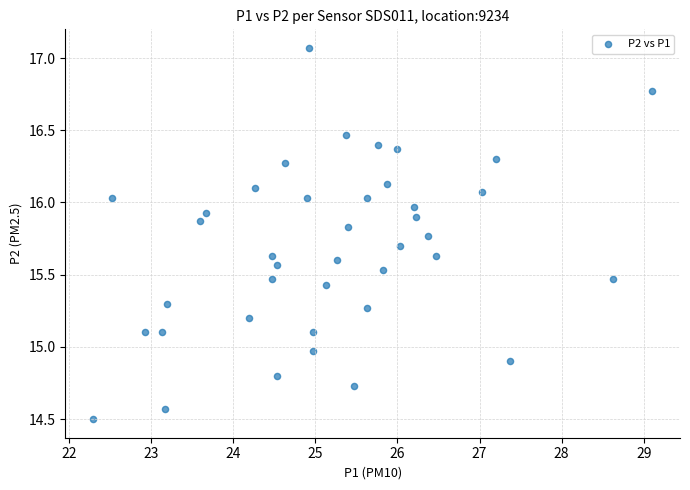

What is the range of X values (max minus min)?

6.8